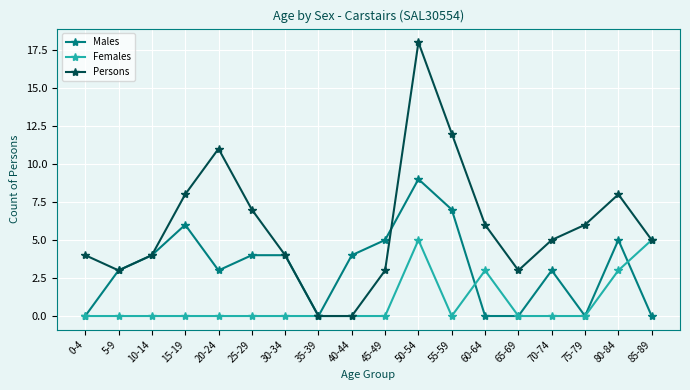

What are all the series names shown in the legend?

Males, Females, Persons